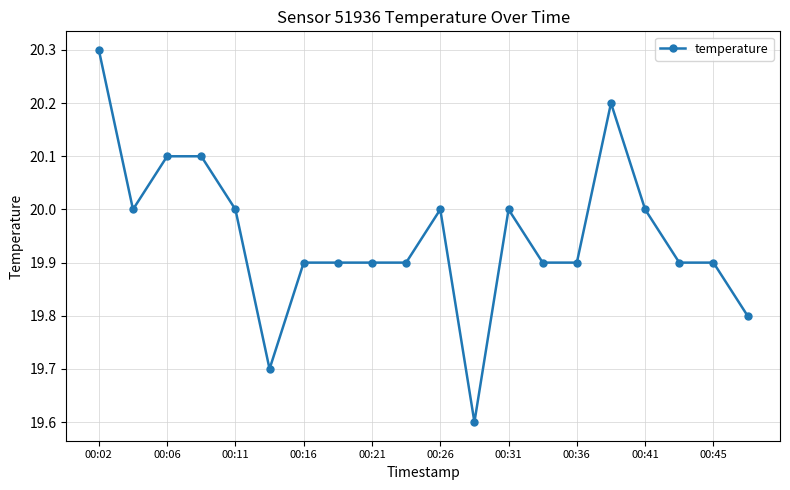

What is the sum of all values?

399.0